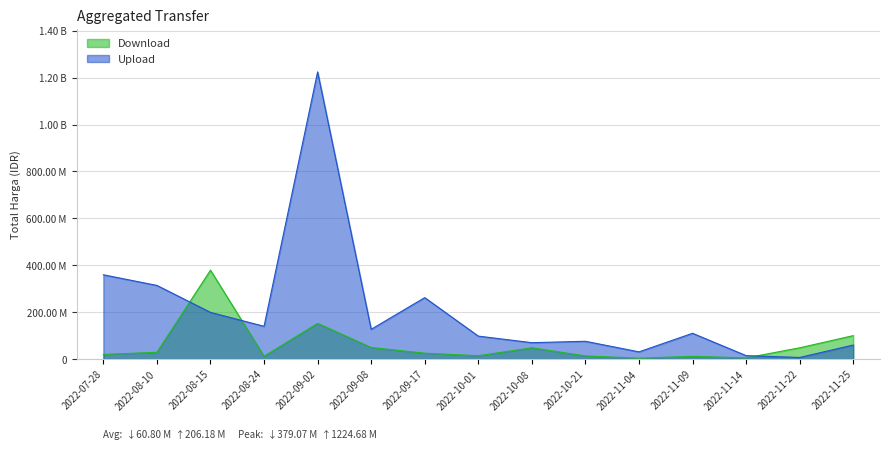

How many lines are shown in the chart?

2